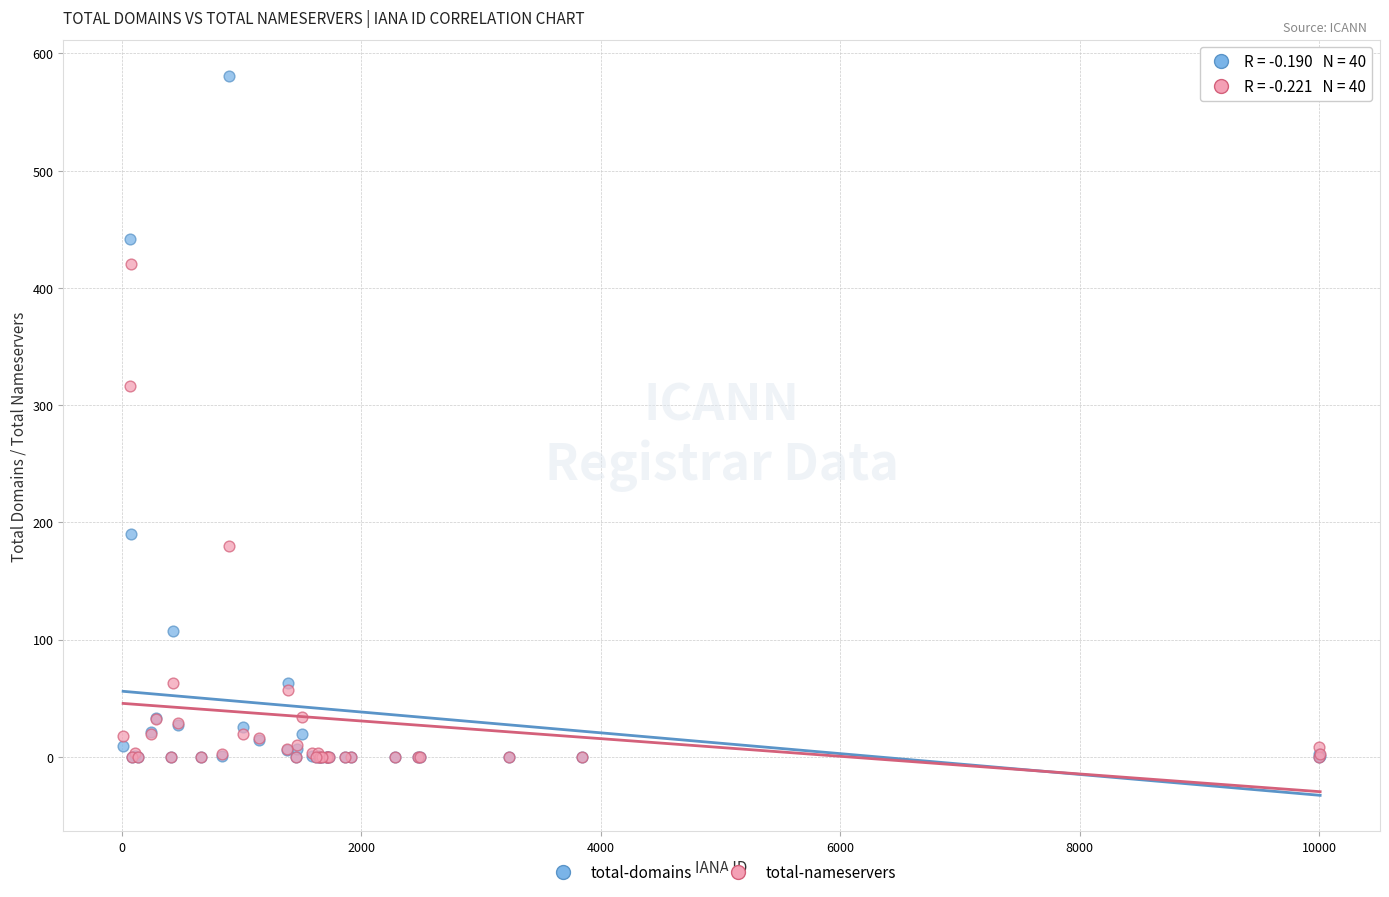

In the total-domains series, what Y value is closest to 290?

190